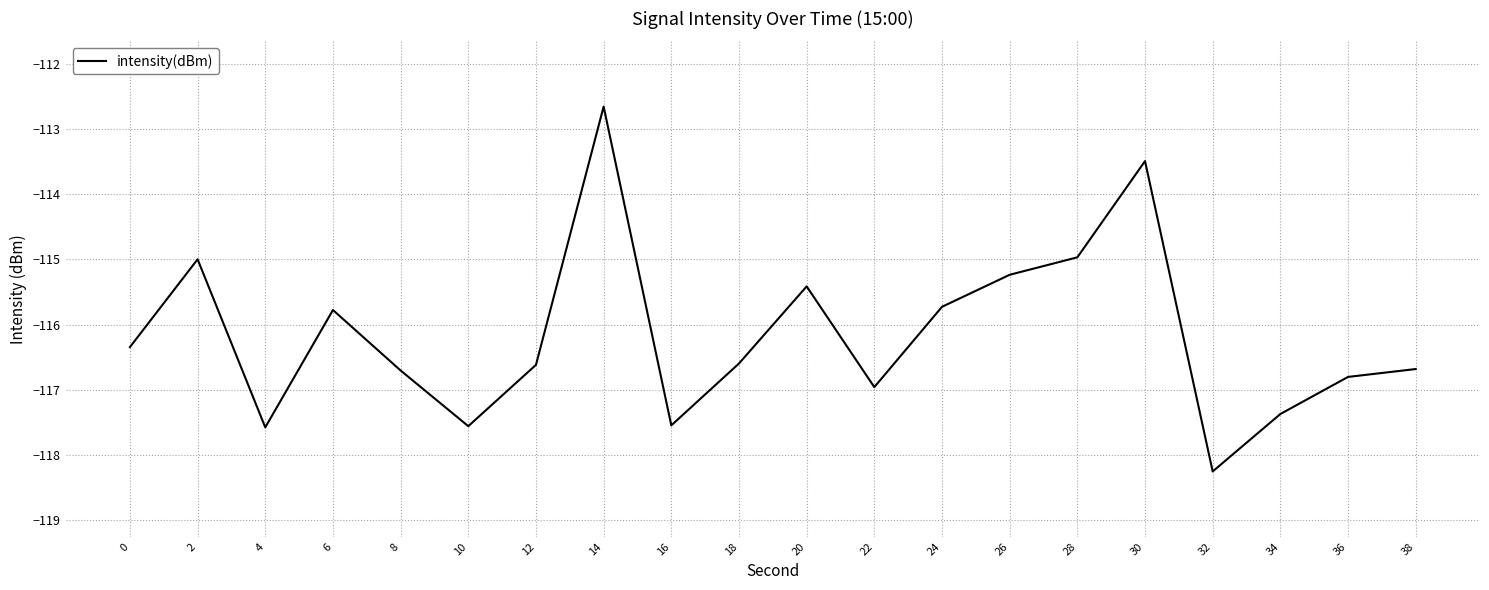

What is the change in value from 8 to 16?

-0.8